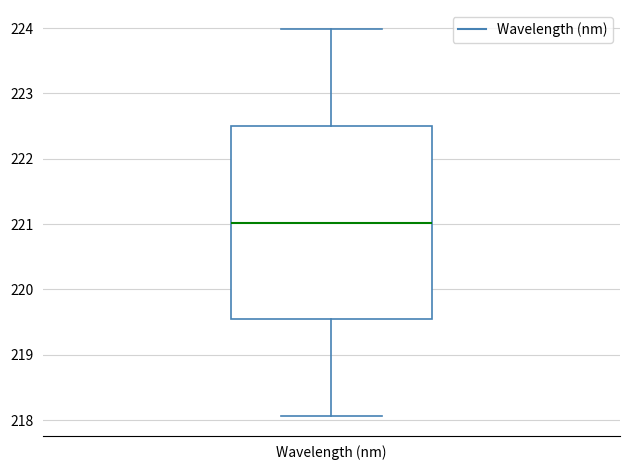

Where is the lower edge of the box for Wavelength (nm) on the y-axis? The values are not printed on the chart, so give them approximately, as read against the axis.

219.5